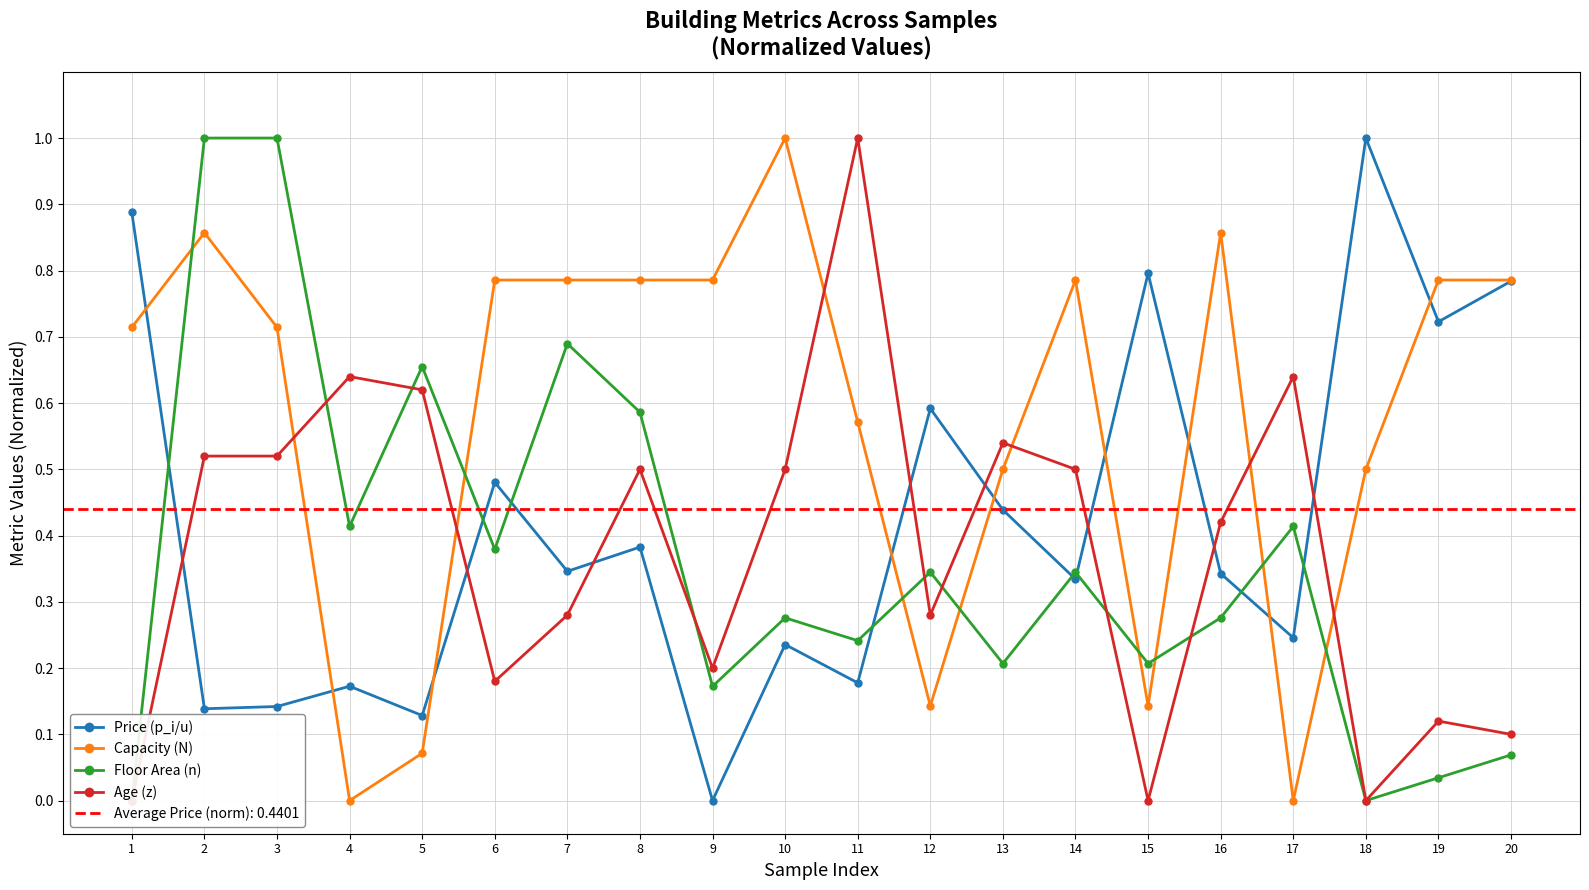

At 17, list the series in order from largest to smallest.

Age (z), Floor Area (n), Price (p_i/u), Capacity (N)